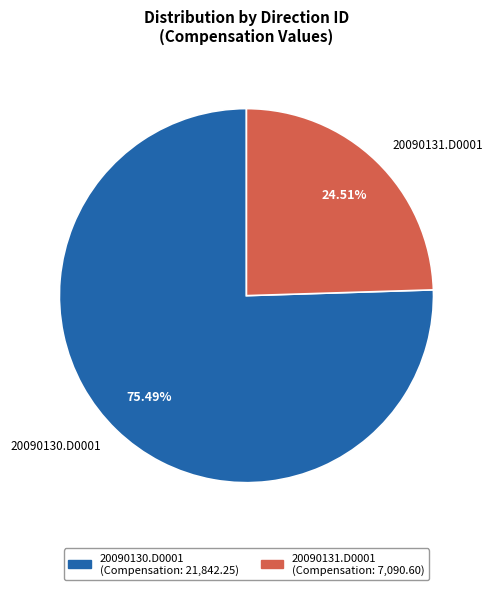

How many slices are in this pie chart?

2